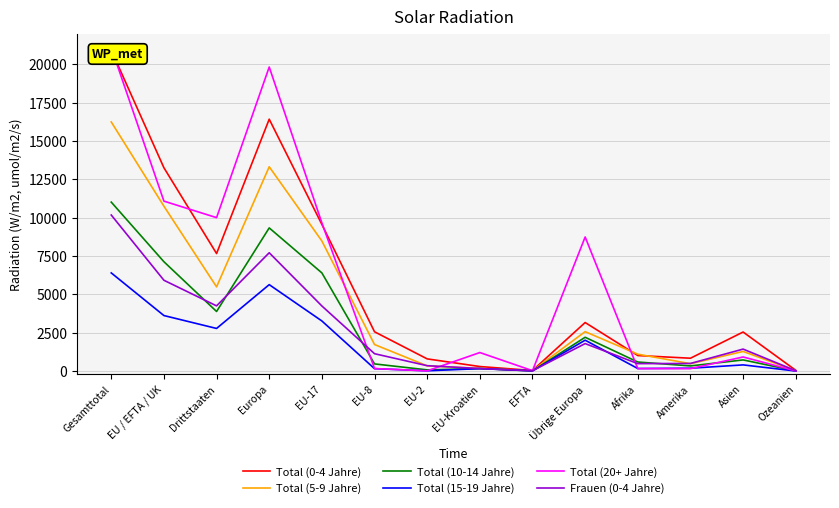

Is the value of Total (20+ Jahre) at Europa greater than the value of Frauen (0-4 Jahre) at EU-8?

Yes